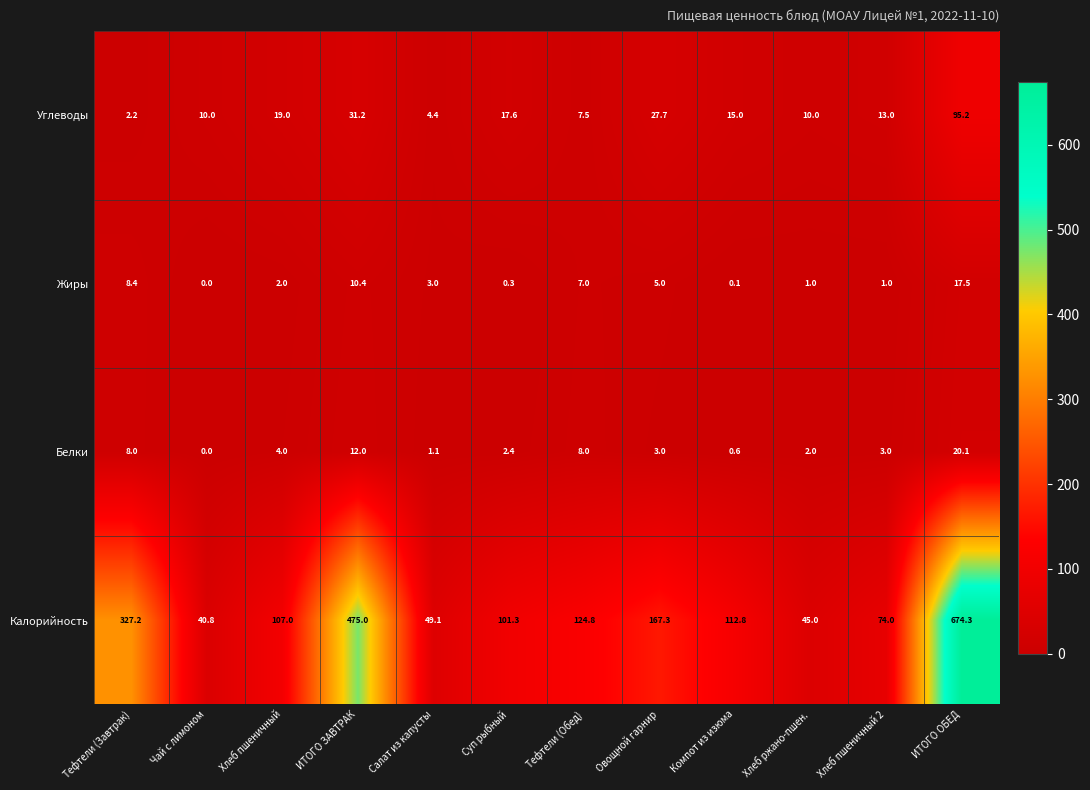

What is the total value across all series at Хлеб пшеничный 2?

91.0